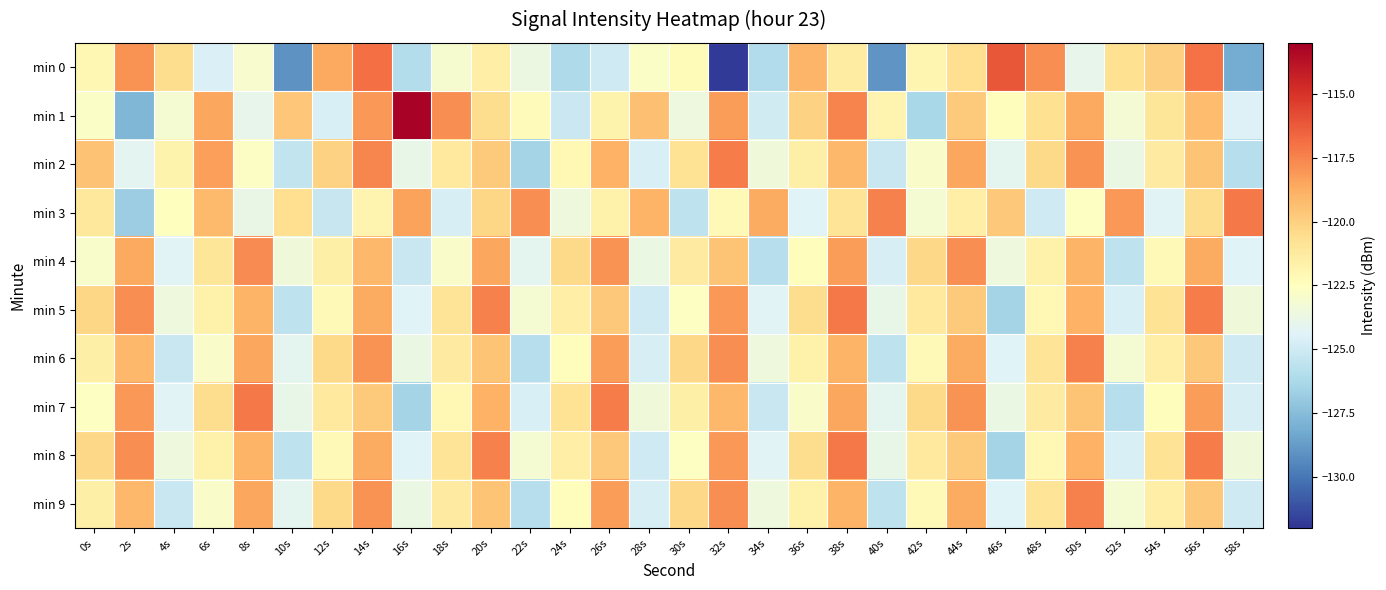

Reading left to right, extract all data points from this chart.

min 0: 0s=-122.0	2s=-118.0	4s=-120.6	6s=-124.5	8s=-123.0	10s=-129.1	12s=-118.6	14s=-116.9	16s=-126.0	18s=-123.1	20s=-121.5	22s=-123.7	24s=-126.2	26s=-125.0	28s=-122.8	30s=-122.3	32s=-131.8	34s=-126.1	36s=-119.1	38s=-121.4	40s=-129.0	42s=-121.9	44s=-120.6	46s=-116.1	48s=-117.8	50s=-124.0	52s=-120.7	54s=-120.0	56s=-117.0	58s=-128.2
min 1: 0s=-122.8	2s=-127.8	4s=-123.1	6s=-118.5	8s=-124.0	10s=-119.6	12s=-124.6	14s=-118.1	16s=-113.2	18s=-117.8	20s=-120.5	22s=-122.3	24s=-125.1	26s=-121.8	28s=-119.4	30s=-123.6	32s=-118.2	34s=-124.9	36s=-120.1	38s=-117.5	40s=-121.9	42s=-126.3	44s=-119.8	46s=-122.4	48s=-120.7	50s=-118.6	52s=-123.2	54s=-121.0	56s=-119.3	58s=-124.5
min 2: 0s=-119.5	2s=-124.2	4s=-121.8	6s=-118.3	8s=-122.7	10s=-125.4	12s=-120.1	14s=-117.6	16s=-123.9	18s=-121.2	20s=-119.8	22s=-126.5	24s=-122.1	26s=-118.9	28s=-124.6	30s=-120.8	32s=-117.3	34s=-123.4	36s=-121.6	38s=-119.1	40s=-125.2	42s=-122.8	44s=-118.5	46s=-124.1	48s=-120.4	50s=-117.9	52s=-123.7	54s=-121.3	56s=-119.6	58s=-125.9
min 3: 0s=-121.1	2s=-126.8	4s=-122.5	6s=-119.2	8s=-123.8	10s=-120.6	12s=-125.3	14s=-121.9	16s=-118.4	18s=-124.7	20s=-120.2	22s=-117.8	24s=-123.5	26s=-121.7	28s=-119.0	30s=-125.6	32s=-122.2	34s=-118.7	36s=-124.4	38s=-120.9	40s=-117.4	42s=-123.1	44s=-121.5	46s=-119.7	48s=-125.0	50s=-122.6	52s=-118.1	54s=-124.3	56s=-120.5	58s=-117.2
min 4: 0s=-122.9	2s=-118.6	4s=-124.3	6s=-121.0	8s=-117.7	10s=-123.4	12s=-121.6	14s=-119.1	16s=-125.2	18s=-122.8	20s=-118.5	22s=-124.1	24s=-120.4	26s=-117.9	28s=-123.7	30s=-121.3	32s=-119.6	34s=-125.9	36s=-122.4	38s=-118.2	40s=-124.7	42s=-120.3	44s=-117.8	46s=-123.5	48s=-121.7	50s=-119.0	52s=-125.6	54s=-122.2	56s=-118.7	58s=-124.4
min 5: 0s=-120.2	2s=-117.8	4s=-123.5	6s=-121.7	8s=-119.0	10s=-125.6	12s=-122.2	14s=-118.7	16s=-124.4	18s=-120.9	20s=-117.4	22s=-123.1	24s=-121.5	26s=-119.7	28s=-125.0	30s=-122.6	32s=-118.1	34s=-124.3	36s=-120.5	38s=-117.2	40s=-123.9	42s=-121.2	44s=-119.8	46s=-126.5	48s=-122.1	50s=-118.9	52s=-124.6	54s=-120.8	56s=-117.3	58s=-123.4
min 6: 0s=-121.6	2s=-119.1	4s=-125.2	6s=-122.8	8s=-118.5	10s=-124.1	12s=-120.4	14s=-117.9	16s=-123.7	18s=-121.3	20s=-119.6	22s=-125.9	24s=-122.4	26s=-118.2	28s=-124.7	30s=-120.3	32s=-117.8	34s=-123.5	36s=-121.7	38s=-119.0	40s=-125.6	42s=-122.2	44s=-118.7	46s=-124.4	48s=-120.9	50s=-117.4	52s=-123.1	54s=-121.5	56s=-119.7	58s=-125.0
min 7: 0s=-122.6	2s=-118.1	4s=-124.3	6s=-120.5	8s=-117.2	10s=-123.9	12s=-121.2	14s=-119.8	16s=-126.5	18s=-122.1	20s=-118.9	22s=-124.6	24s=-120.8	26s=-117.3	28s=-123.4	30s=-121.6	32s=-119.1	34s=-125.2	36s=-122.8	38s=-118.5	40s=-124.1	42s=-120.4	44s=-117.9	46s=-123.7	48s=-121.3	50s=-119.6	52s=-125.9	54s=-122.4	56s=-118.2	58s=-124.7
min 8: 0s=-120.3	2s=-117.8	4s=-123.5	6s=-121.7	8s=-119.0	10s=-125.6	12s=-122.2	14s=-118.7	16s=-124.4	18s=-120.9	20s=-117.4	22s=-123.1	24s=-121.5	26s=-119.7	28s=-125.0	30s=-122.6	32s=-118.1	34s=-124.3	36s=-120.5	38s=-117.2	40s=-123.9	42s=-121.2	44s=-119.8	46s=-126.5	48s=-122.1	50s=-118.9	52s=-124.6	54s=-120.8	56s=-117.3	58s=-123.4
min 9: 0s=-121.6	2s=-119.1	4s=-125.2	6s=-122.8	8s=-118.5	10s=-124.1	12s=-120.4	14s=-117.9	16s=-123.7	18s=-121.3	20s=-119.6	22s=-125.9	24s=-122.4	26s=-118.2	28s=-124.7	30s=-120.3	32s=-117.8	34s=-123.5	36s=-121.7	38s=-119.0	40s=-125.6	42s=-122.2	44s=-118.7	46s=-124.4	48s=-120.9	50s=-117.4	52s=-123.1	54s=-121.5	56s=-119.7	58s=-125.0